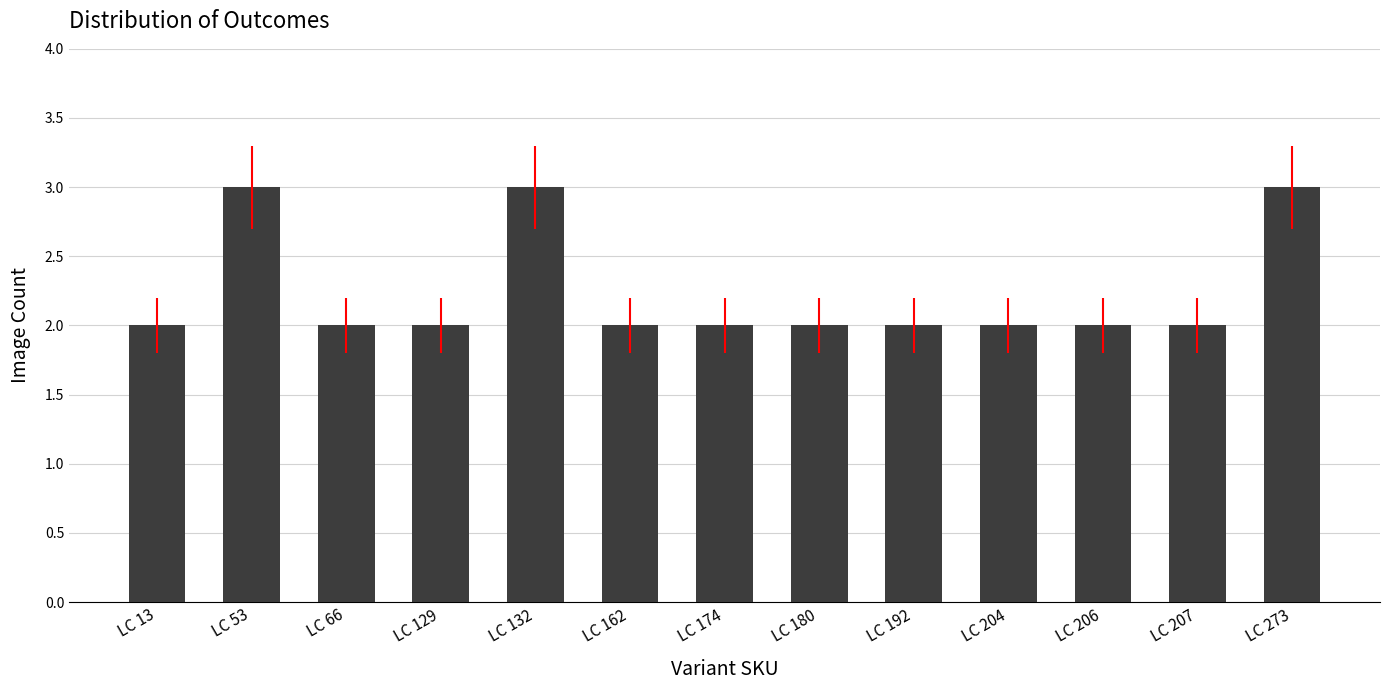

The chart shows a value of 1 at LC 129. True or false?

False